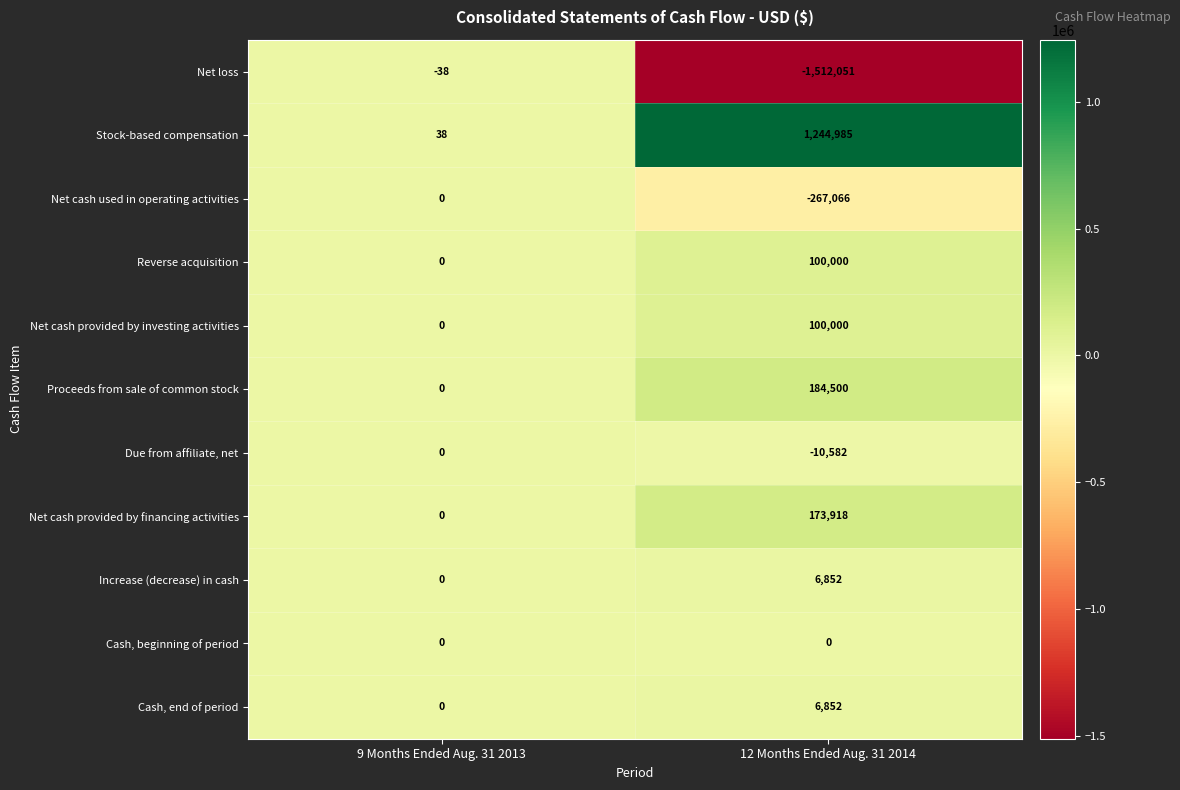

Rank the categories by Net cash provided by investing activities value from lowest to highest.

9 Months Ended Aug. 31 2013, 12 Months Ended Aug. 31 2014